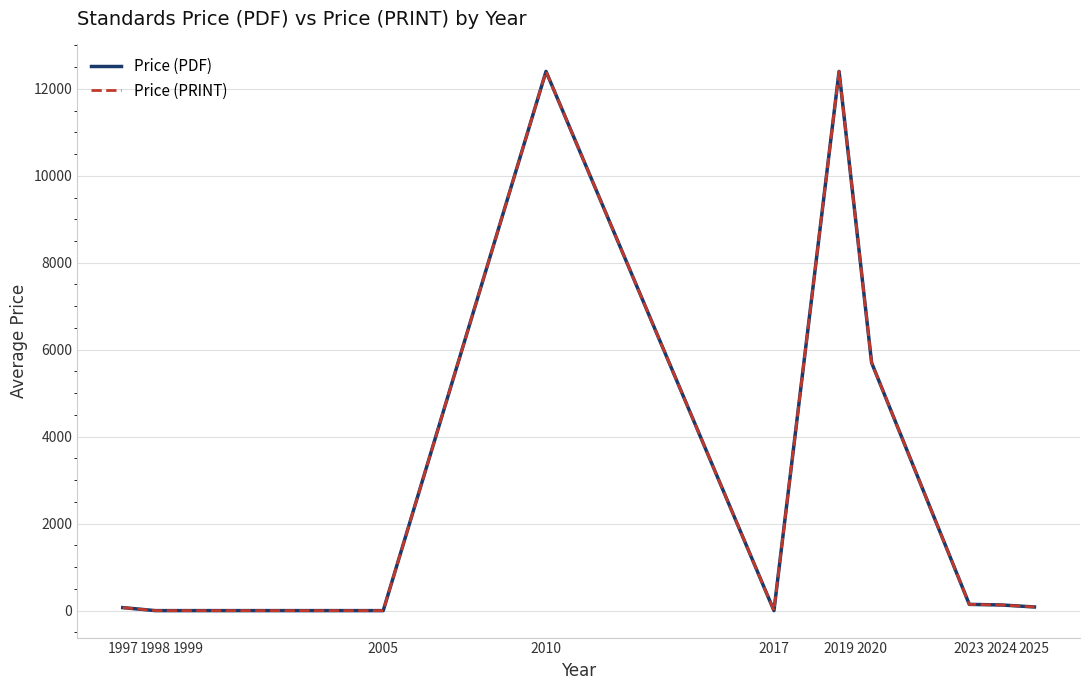

What is the sum of the Price (PRINT) values at 2010 and 1997?

12469.0